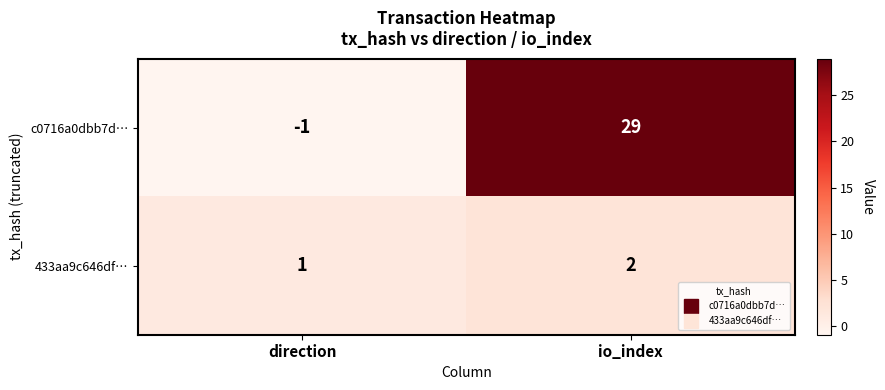

Reading left to right, extract all data points from this chart.

c0716a0dbb7d…: -1	29
433aa9c646df…: 1	2